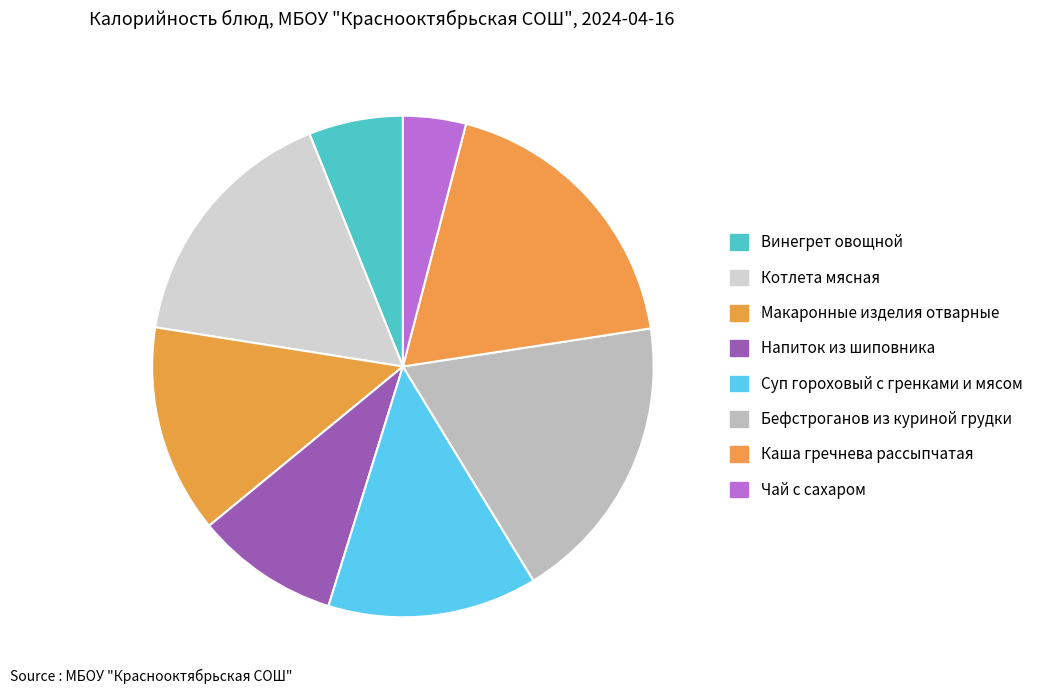

Rank the categories by value from lowest to highest.

Чай с сахаром, Винегрет овощной, Напиток из шиповника, Макаронные изделия отварные, Суп гороховый с гренками и мясом, Котлета мясная, Каша гречнева рассыпчатая, Бефстроганов из куриной грудки